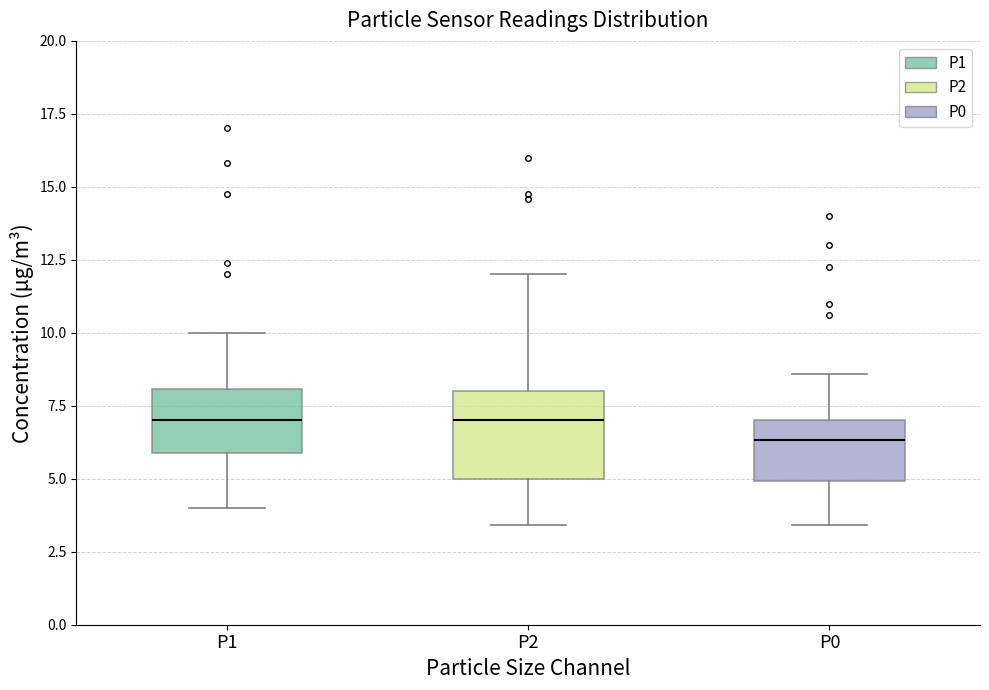

Which box is the tallest, from its lower edge to its upper edge?

P2